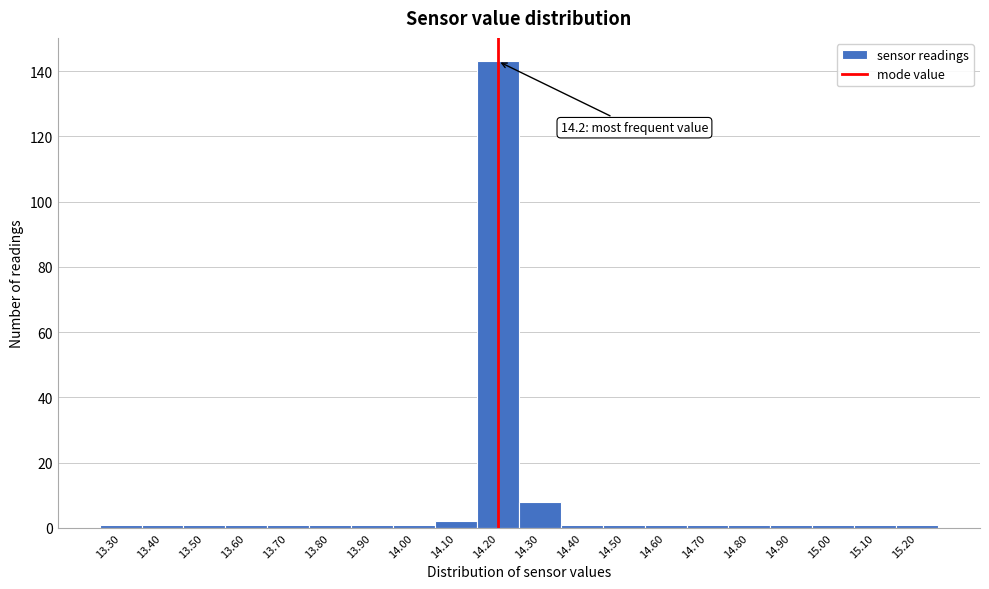

Which range on the x-axis has the tallest bar?

14.15 to 14.25